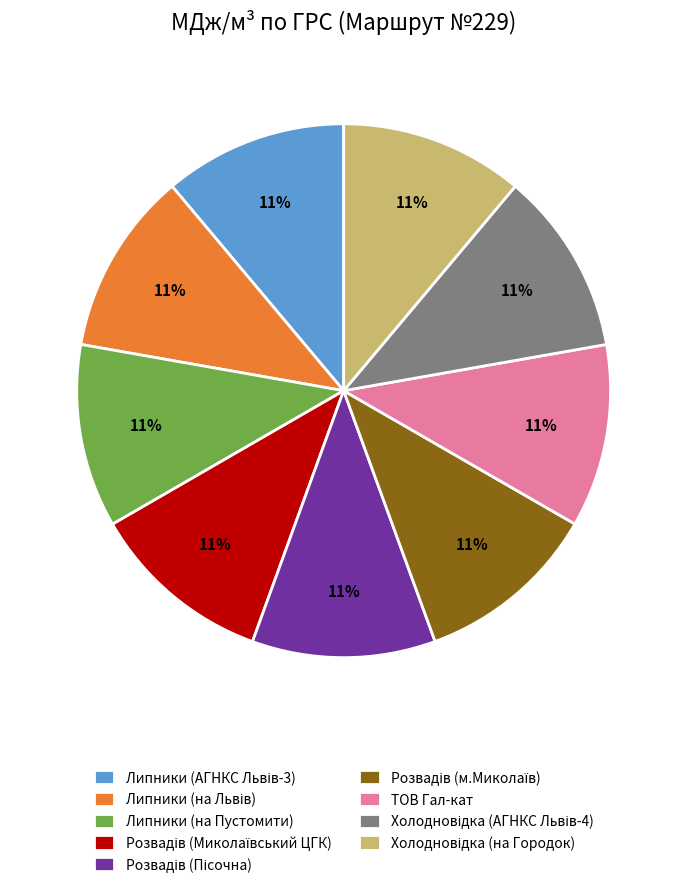

To the nearest percent, what portion does ТОВ Гал-кат represent?

11%